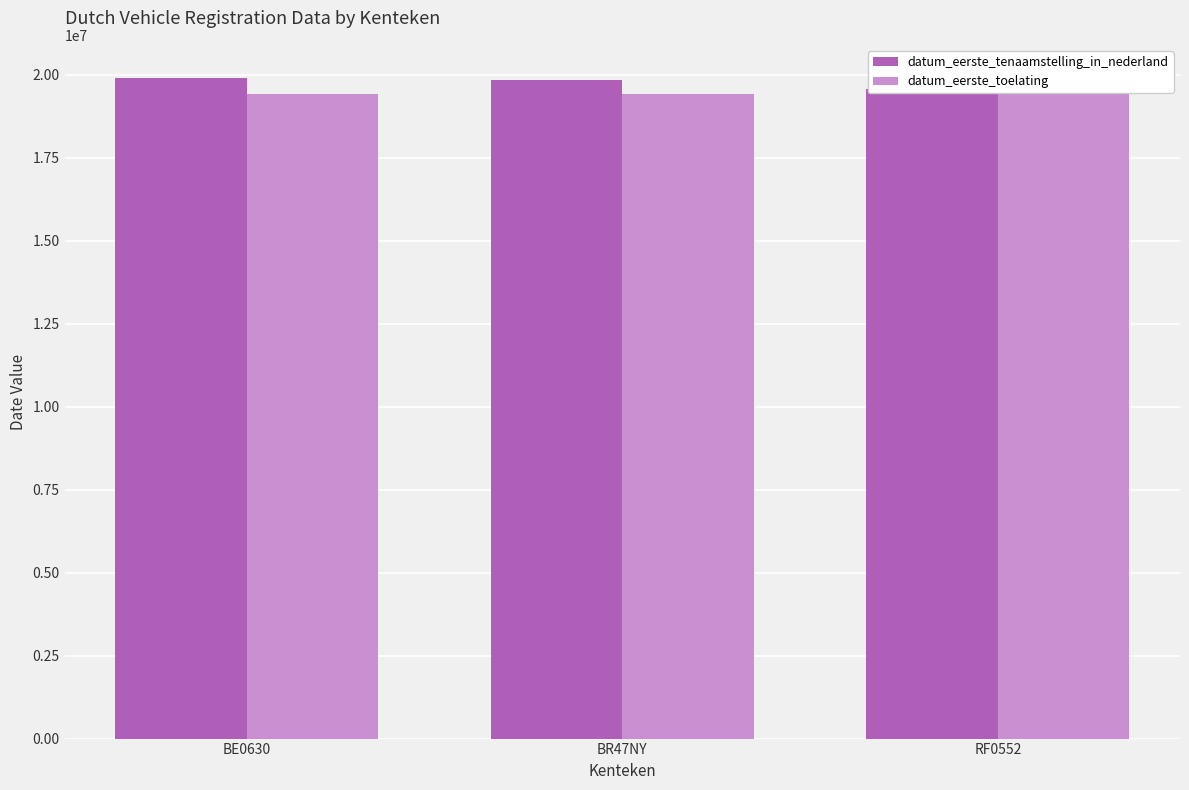

What is the sum of all datum_eerste_toelating values?

58291890